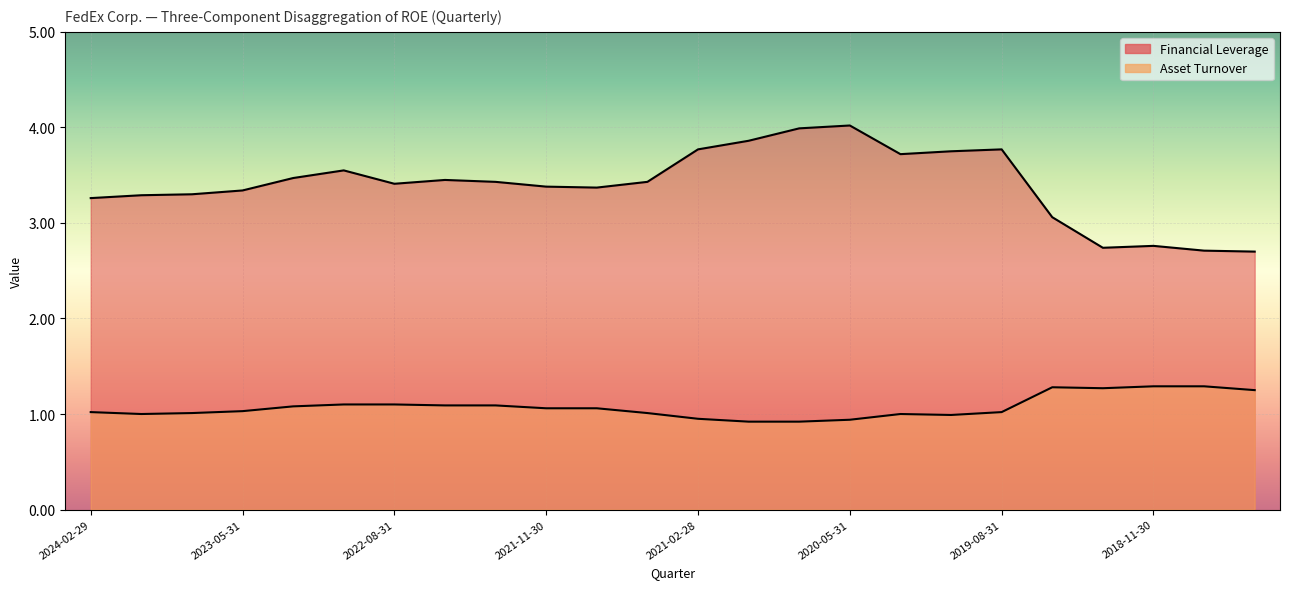

At 2020-08-31, list the series in order from smallest to largest.

Asset Turnover, Financial Leverage